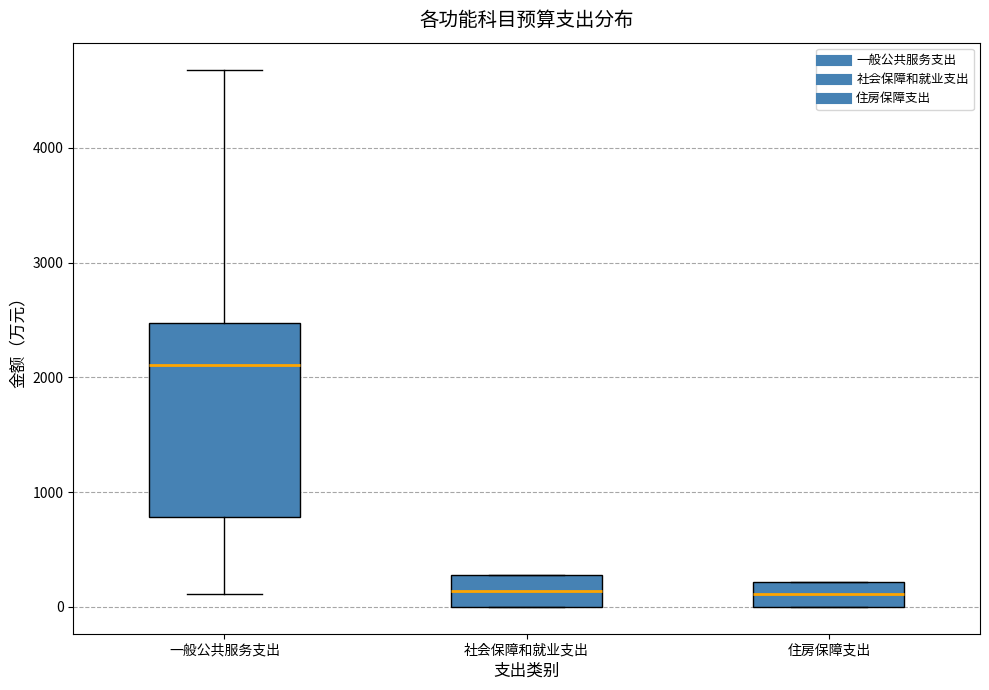

Where is the lower edge of the box for 一般公共服务支出 on the y-axis? The values are not printed on the chart, so give them approximately, as read against the axis.

800